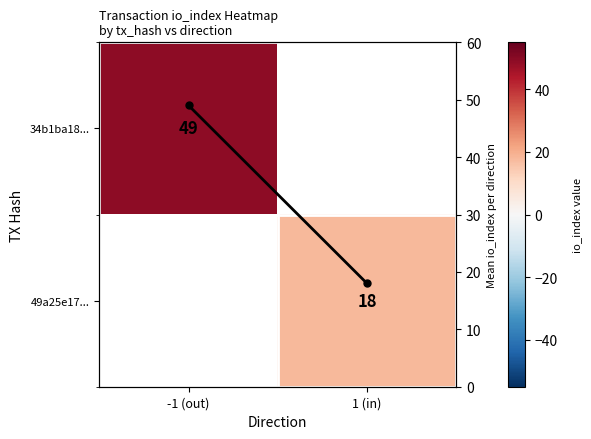

What is the maximum value for 34b1ba18...?

49.0